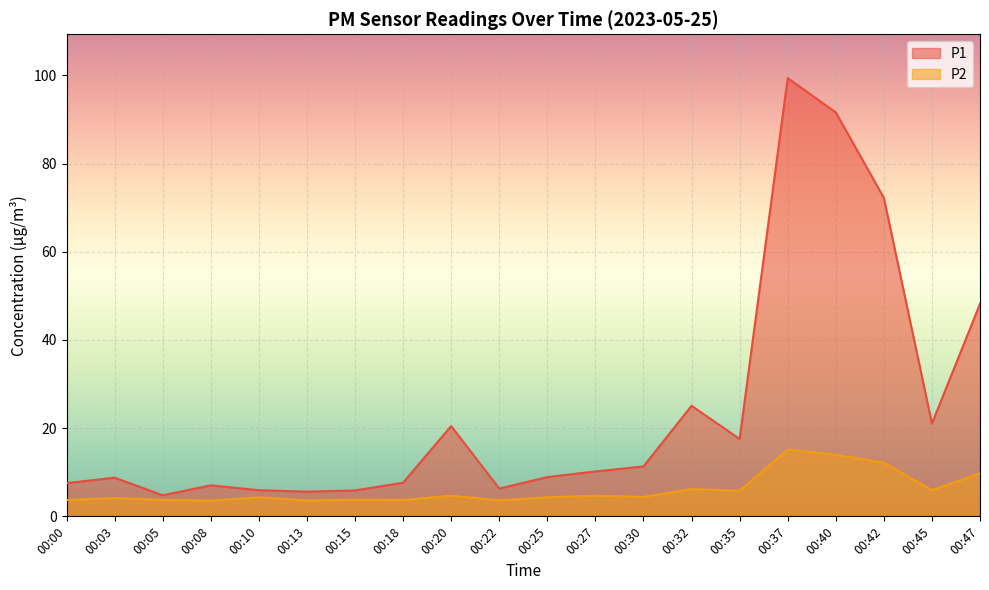

Reading left to right, extract all data points from this chart.

P1: 00:00=7.5	00:03=8.8	00:05=4.8	00:08=7.0	00:10=5.9	00:13=5.6	00:15=5.9	00:18=7.6	00:20=20.5	00:22=6.3	00:25=8.9	00:27=10.2	00:30=11.3	00:32=25.1	00:35=17.6	00:37=99.4	00:40=91.6	00:42=72.2	00:45=21.1	00:47=48.2
P2: 00:00=3.7	00:03=4.1	00:05=3.8	00:08=3.5	00:10=4.3	00:13=3.6	00:15=3.8	00:18=3.7	00:20=4.7	00:22=3.6	00:25=4.3	00:27=4.7	00:30=4.4	00:32=6.2	00:35=5.8	00:37=15.2	00:40=14.0	00:42=12.2	00:45=5.9	00:47=9.8